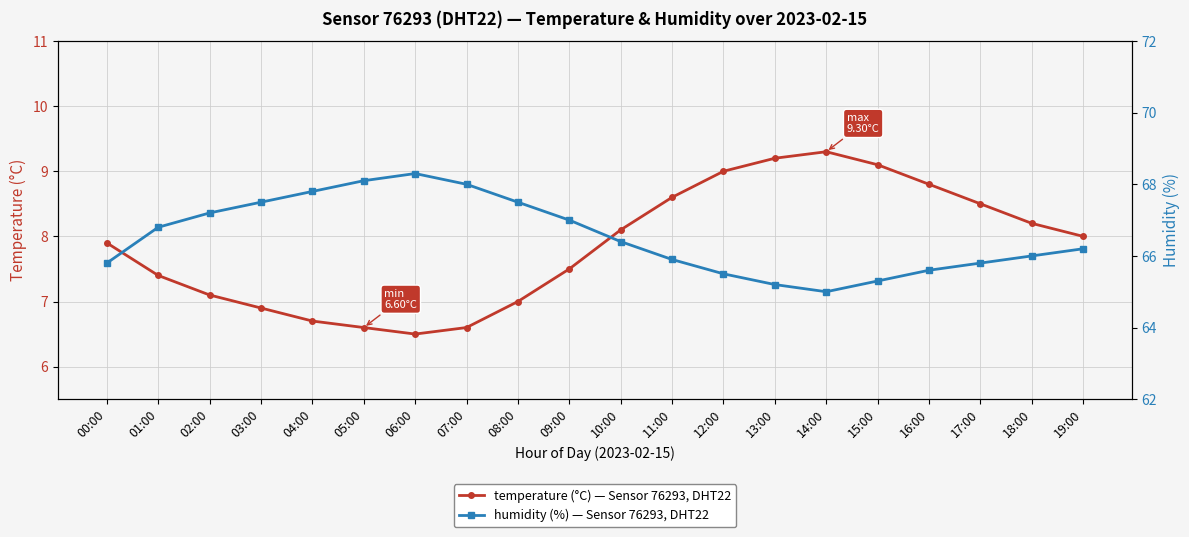

Is this an area chart (filled region under the line)?

No